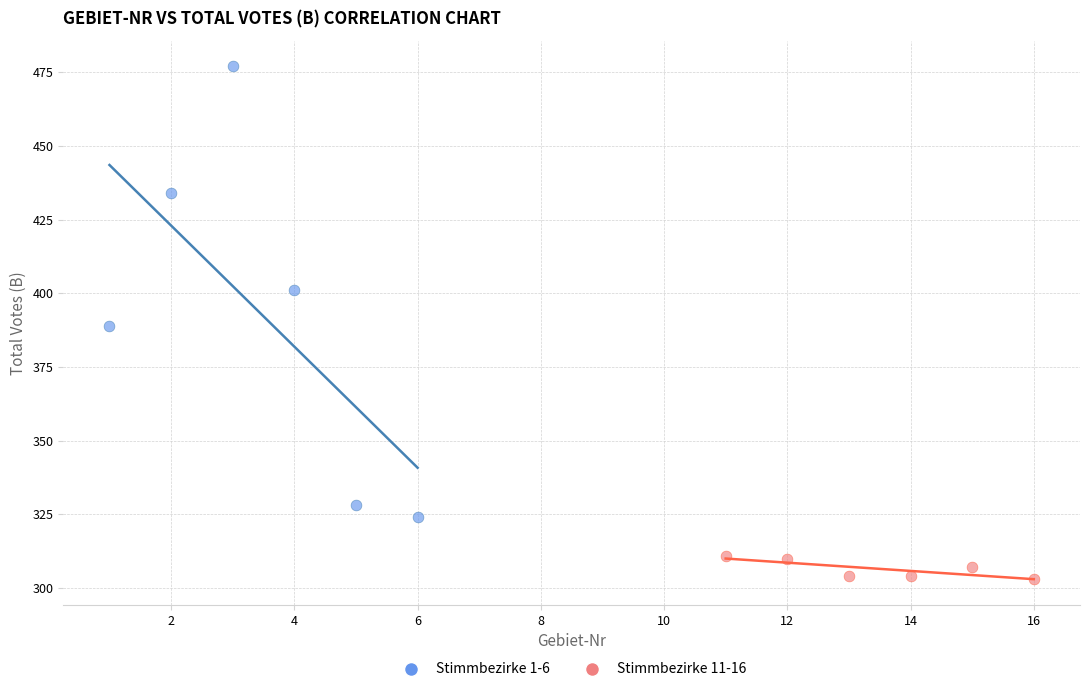

Which series has the widest spread of Y values?

Stimmbezirke 1-6